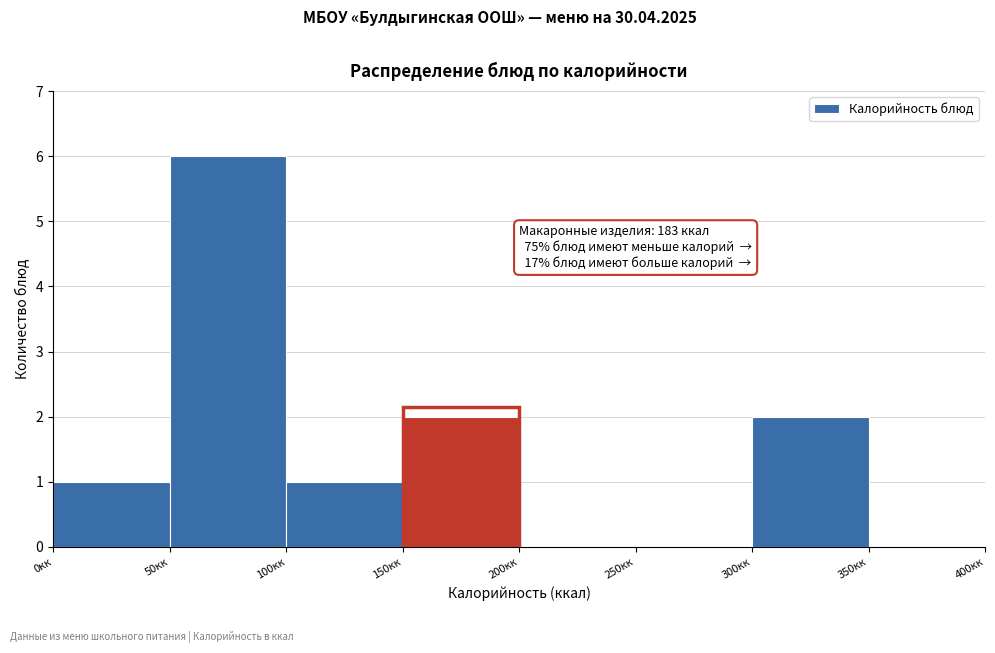

Which range on the x-axis has the tallest bar?

50 to 100